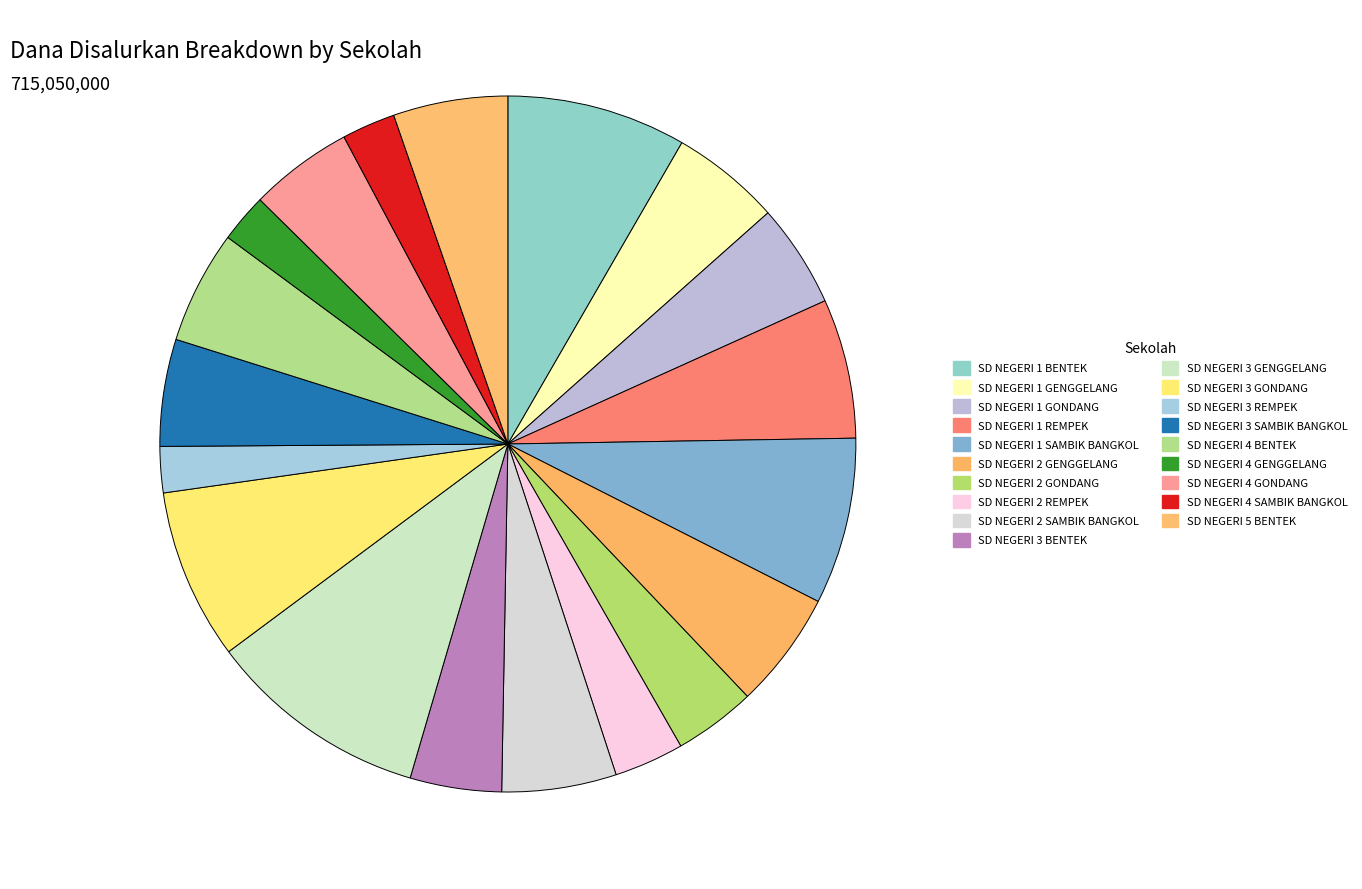

Combined, do SD NEGERI 1 GENGGELANG and SD NEGERI 2 SAMBIK BANGKOL account for over 50%?

No